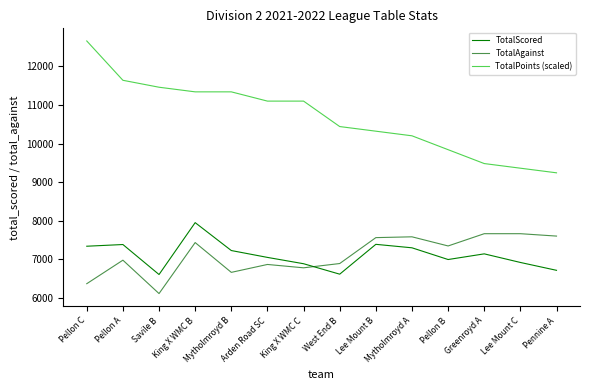

What are all the series names shown in the legend?

TotalScored, TotalAgainst, TotalPoints (scaled)